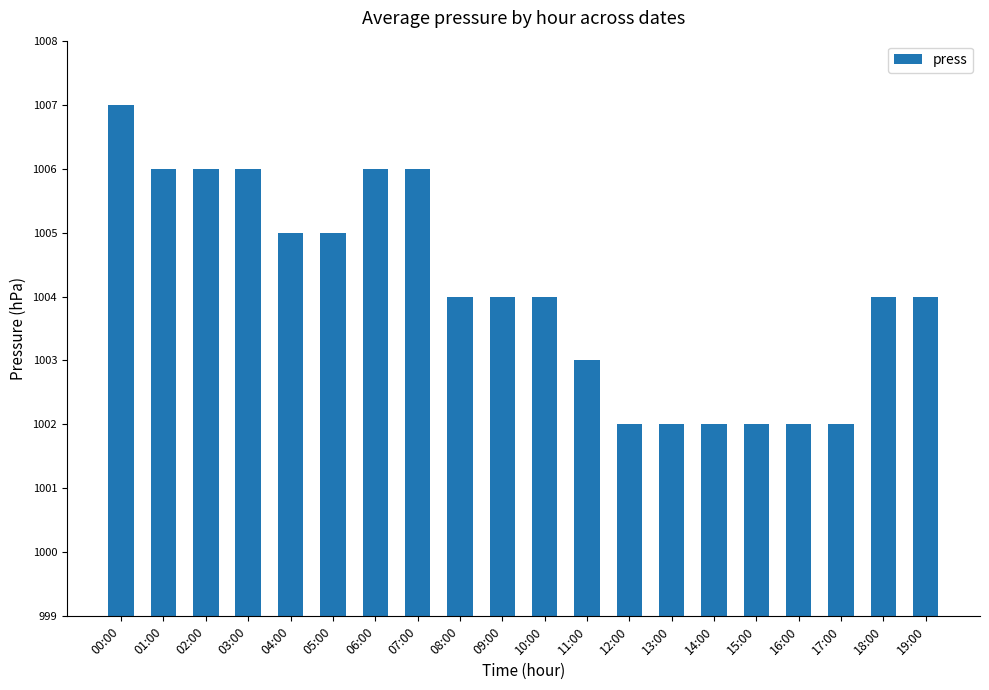

Count the number of data series in this chart.

1